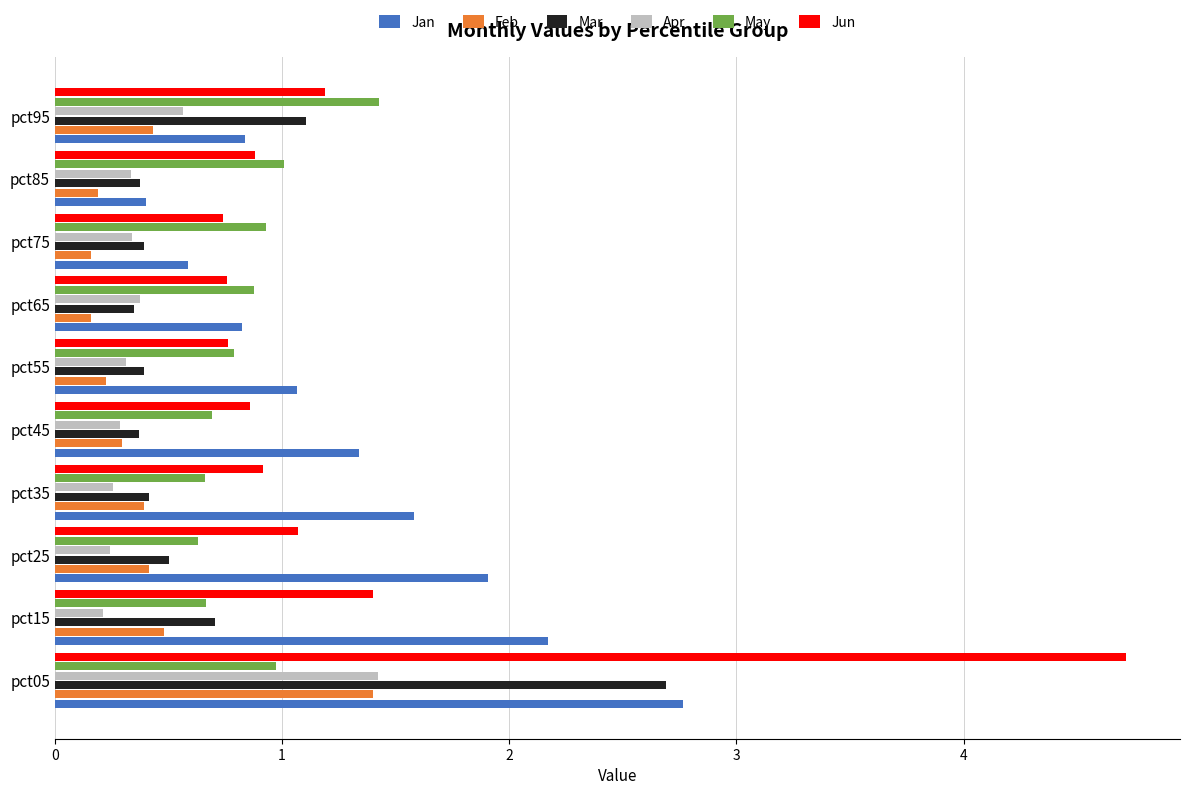

Read the Jan value at pct05.

2.8